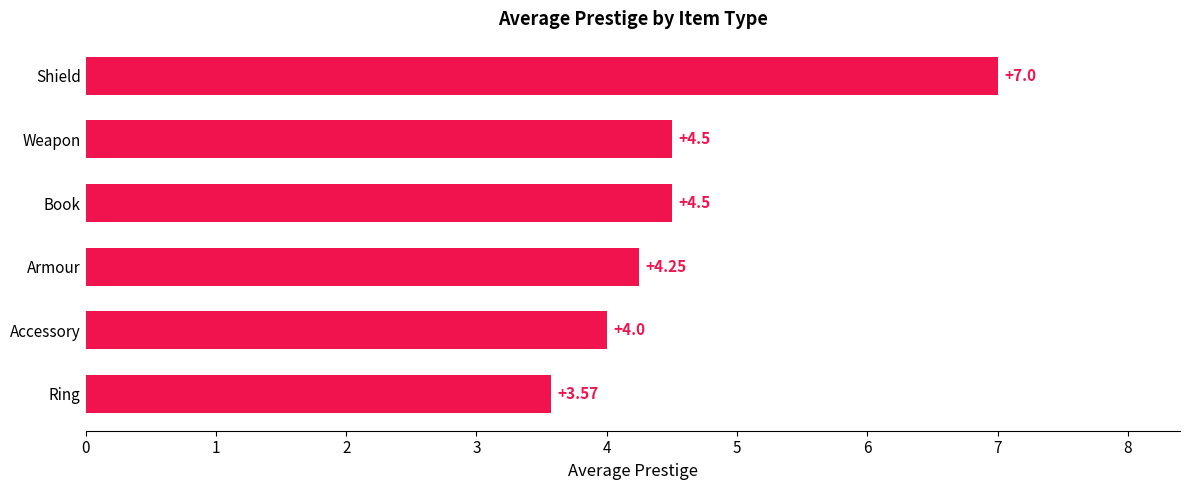

At which category does the chart reach its minimum across all series?

Ring